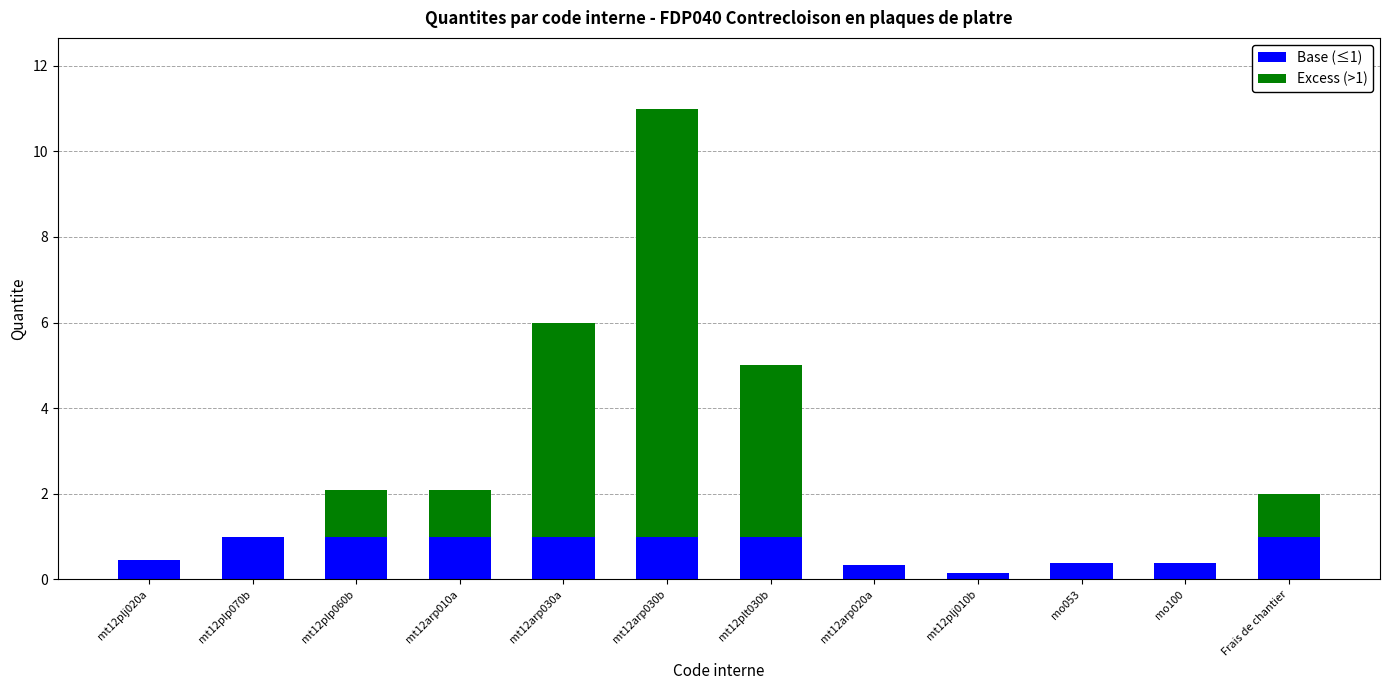

What is the sum of all Base (≤1) values?

8.7